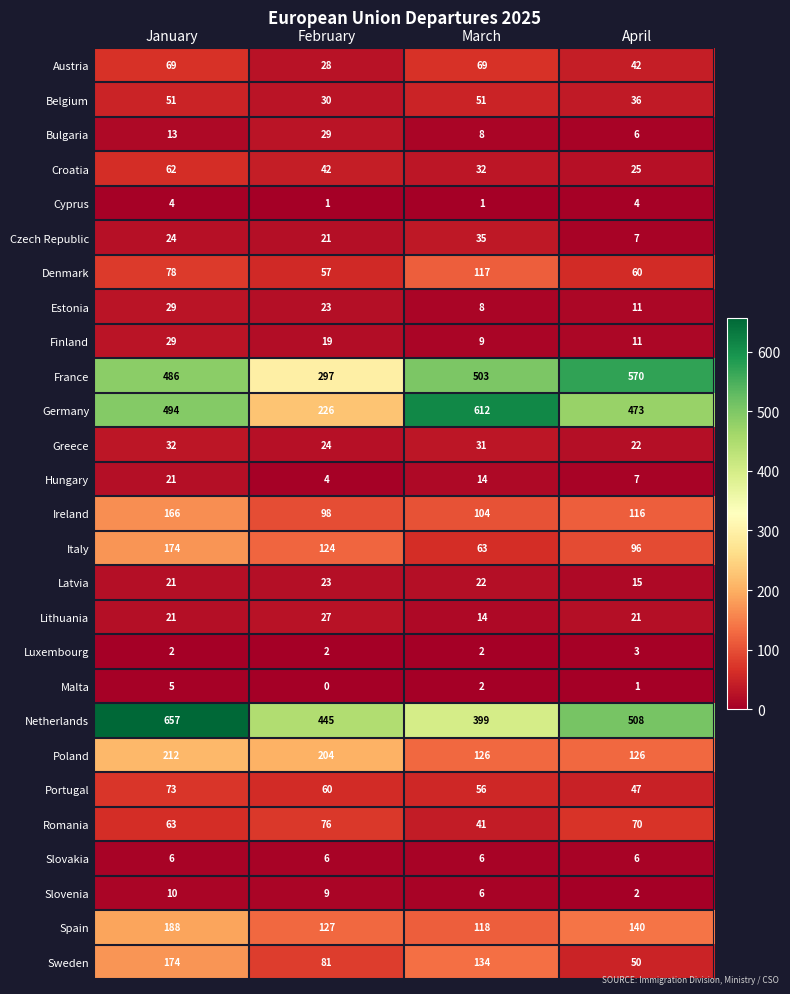

Which category has the lowest value across all series?

February